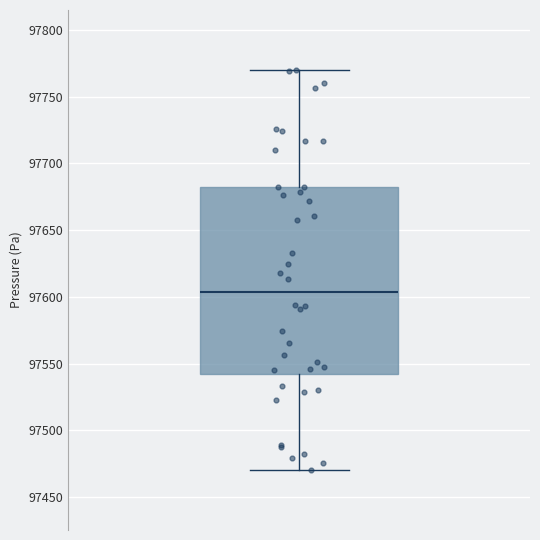

Where is the lower edge of the box on the y-axis? The values are not printed on the chart, so give them approximately, as read against the axis.

97540